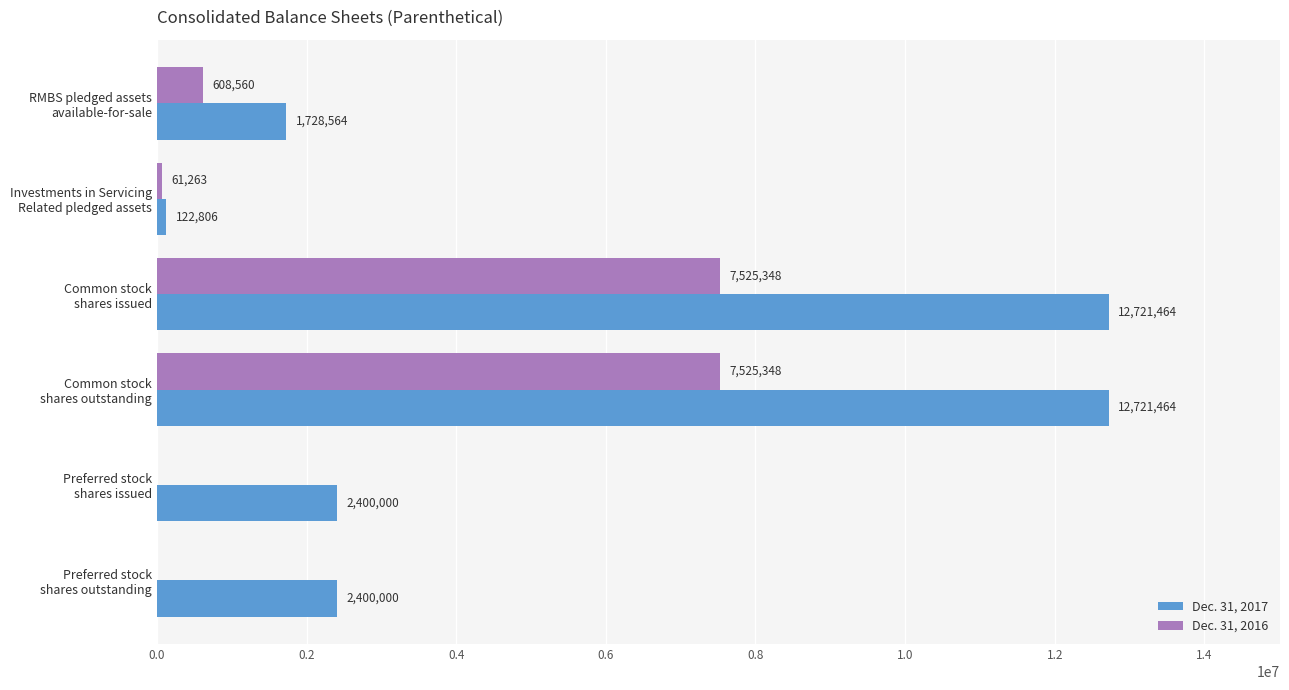

What is the highest value of the Dec. 31, 2017 series?

12721464